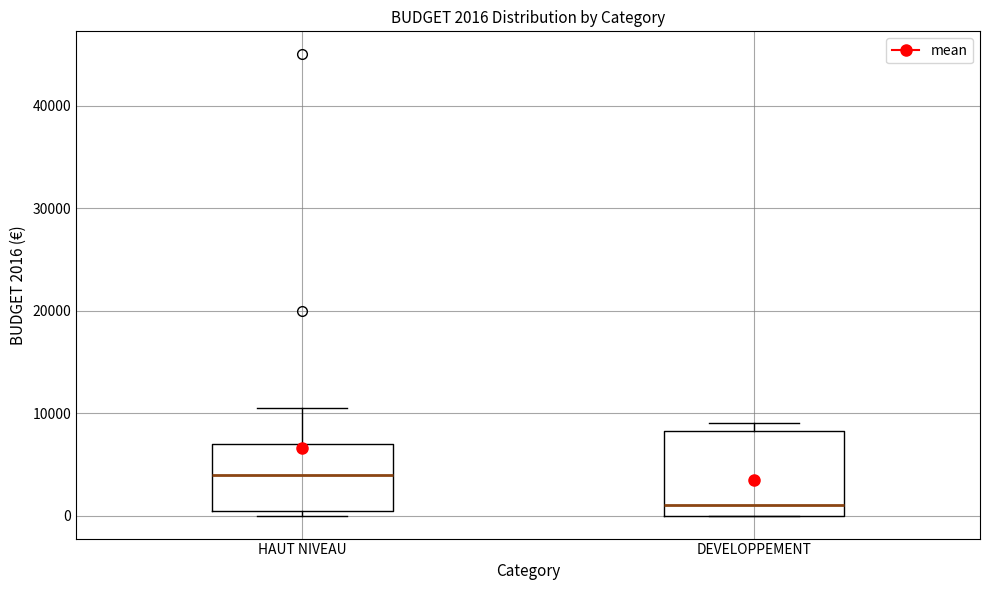

Which box has the highest median line?

HAUT NIVEAU